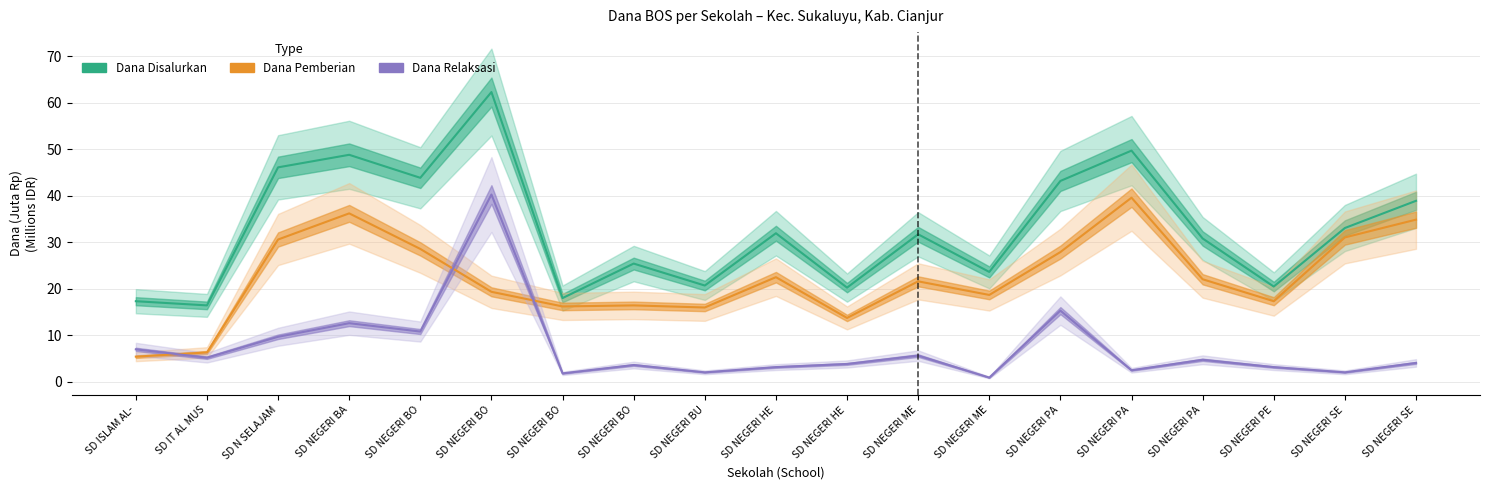

At which category does the chart reach its minimum across all series?

SD NEGERI ME